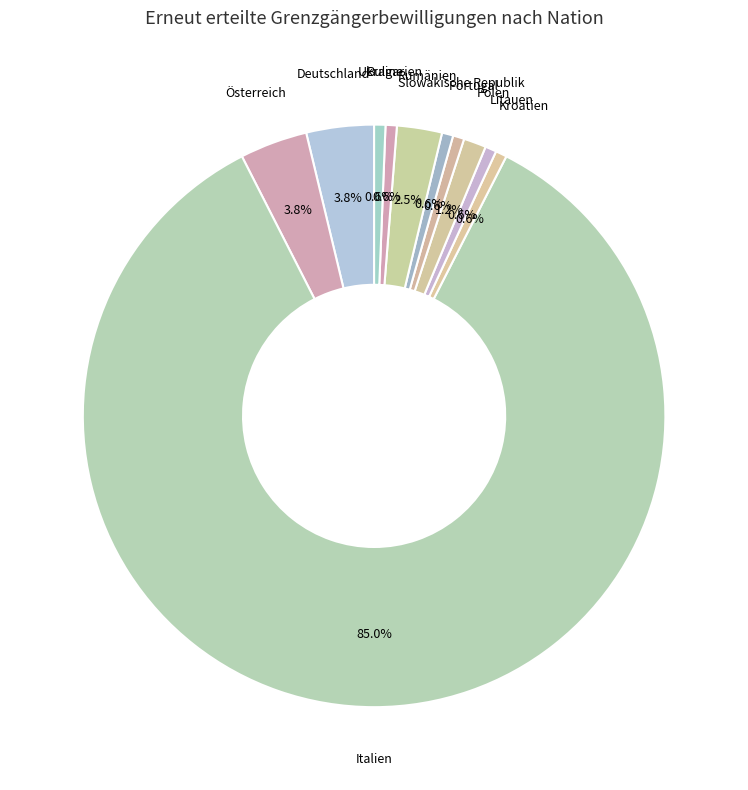

Count the number of slices in the pie.

11